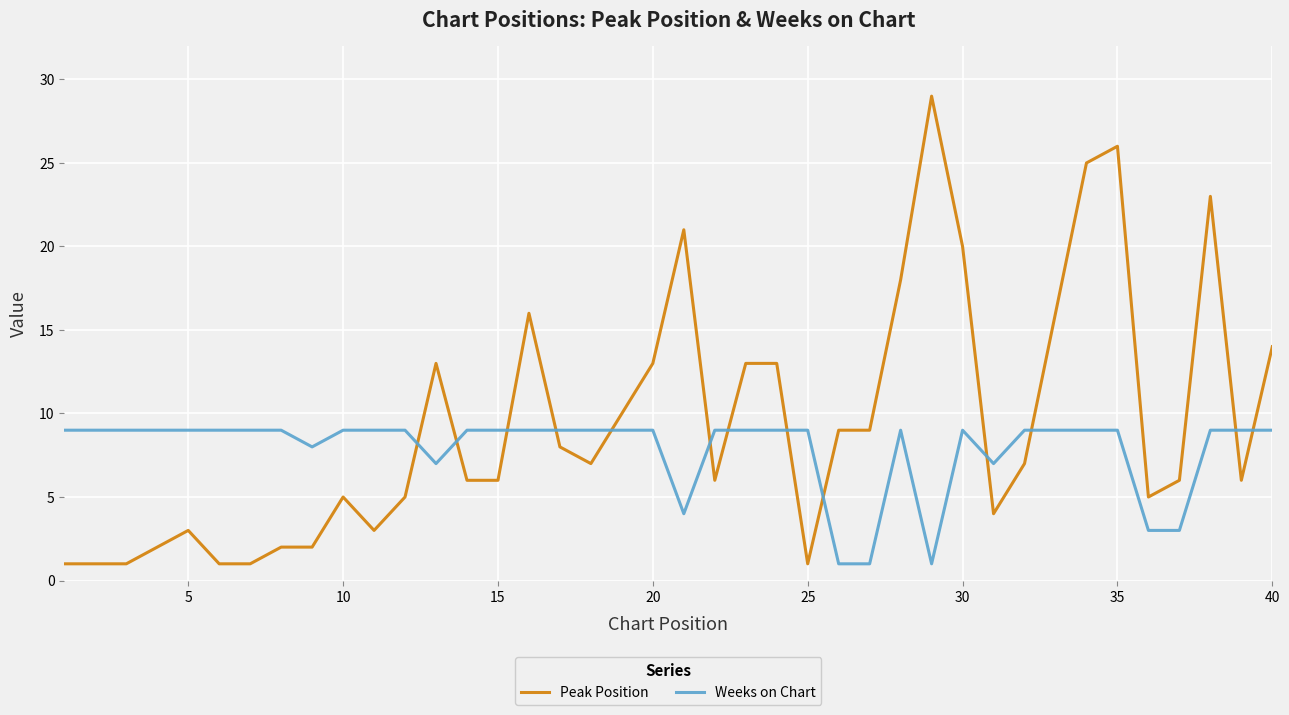

How many series are shown in this chart?

2